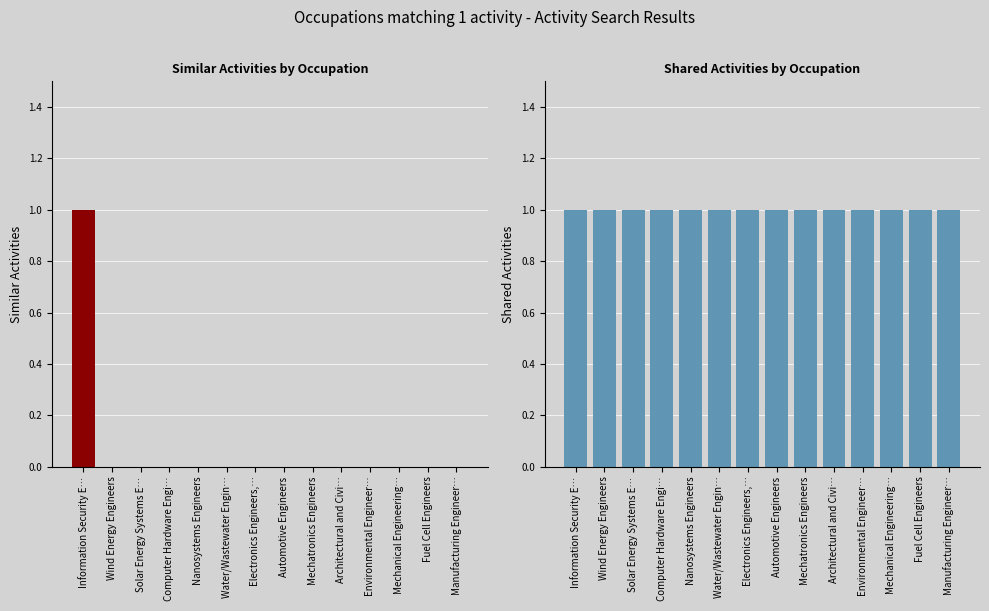

How many categories are shown in the chart?

14